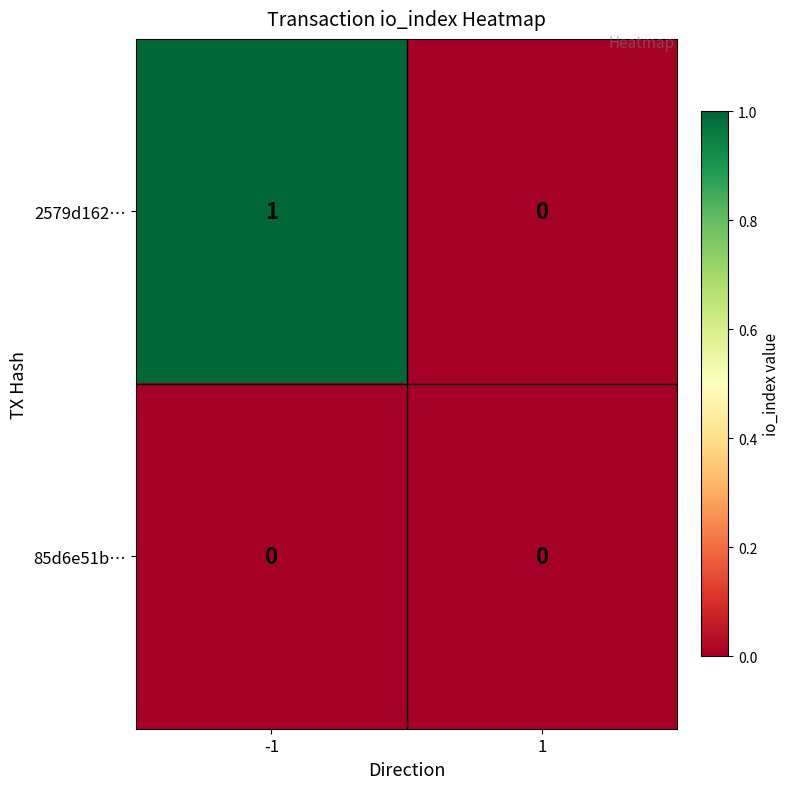

Reading left to right, list all the values displayed in this chart.

2579d162…: -1=1	1=0
85d6e51b…: -1=0	1=0